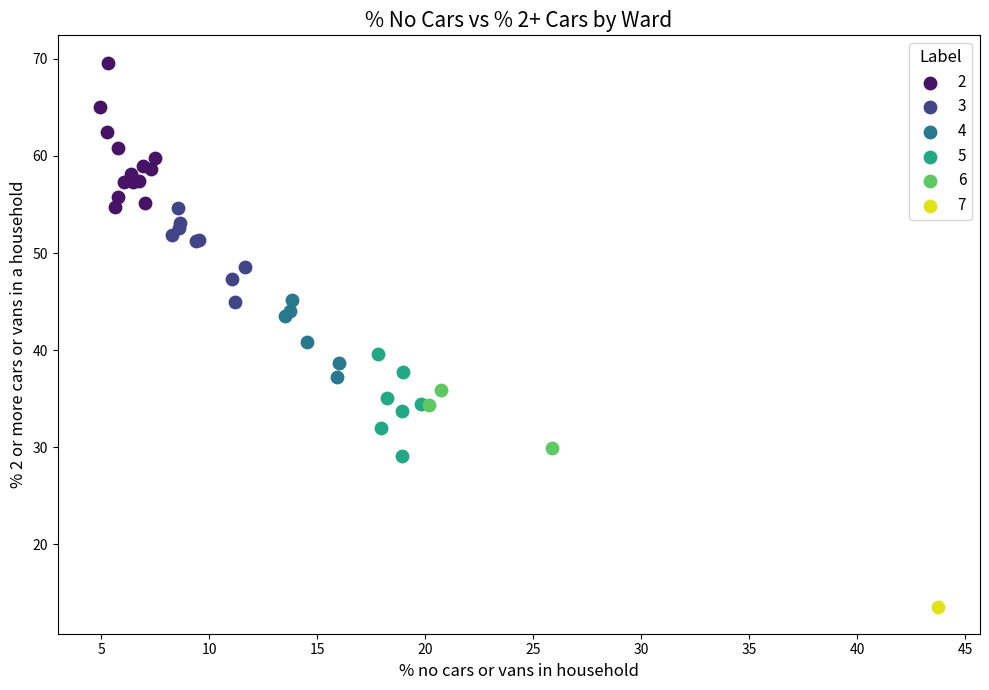

Which series contains the highest Y value?

2